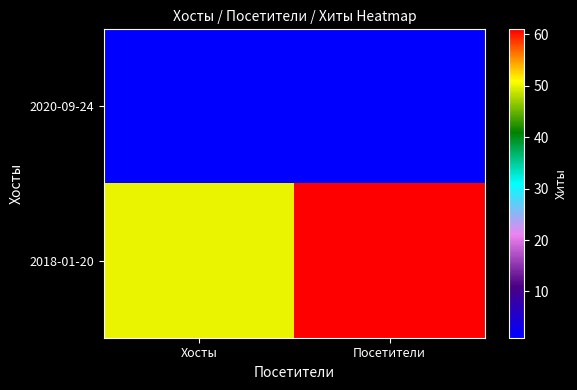

At how many categories does at least one series exceed 33?

2